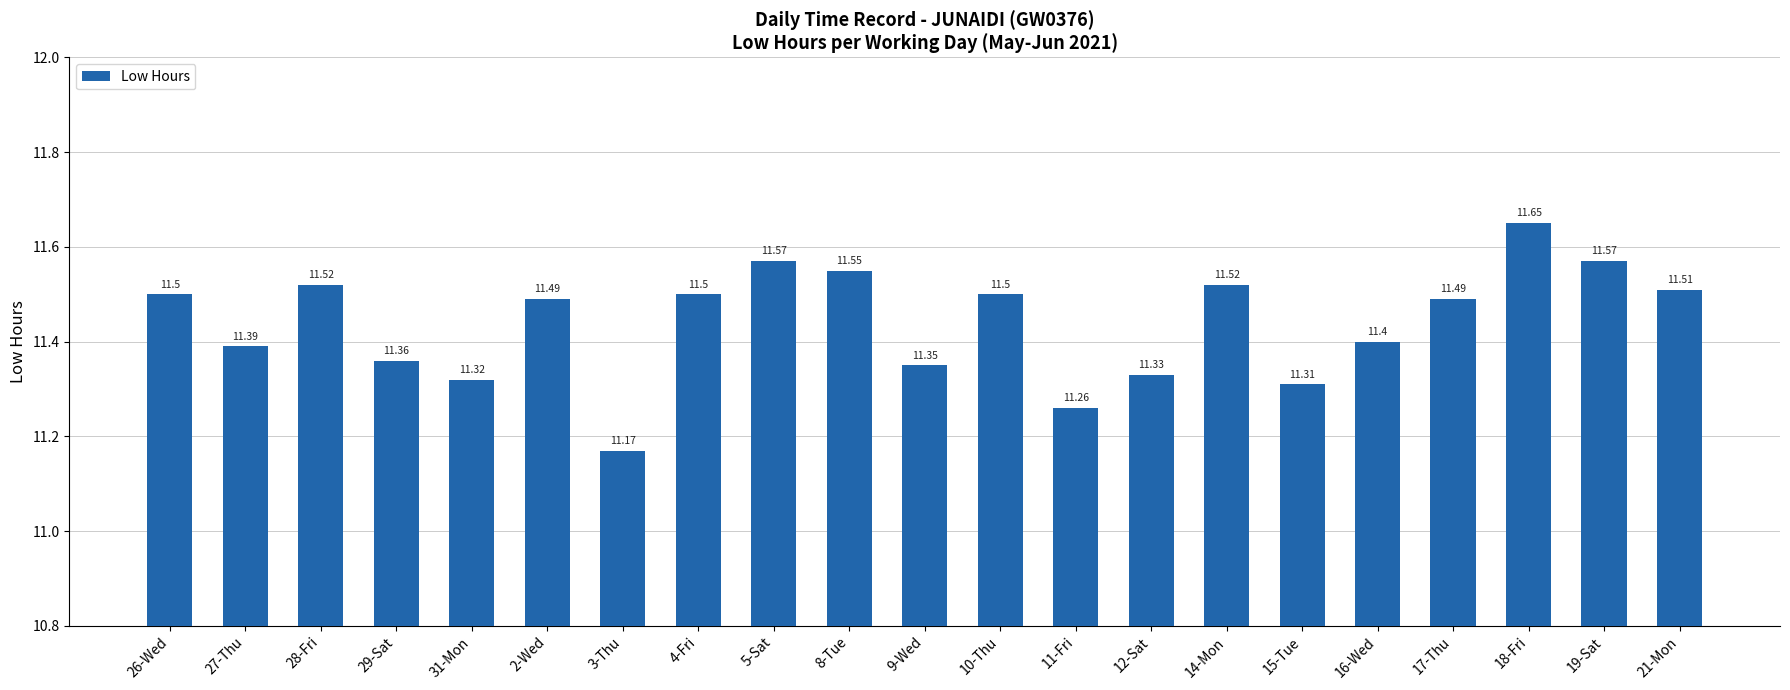

The value at 26-Wed is 19.2. True or false?

False